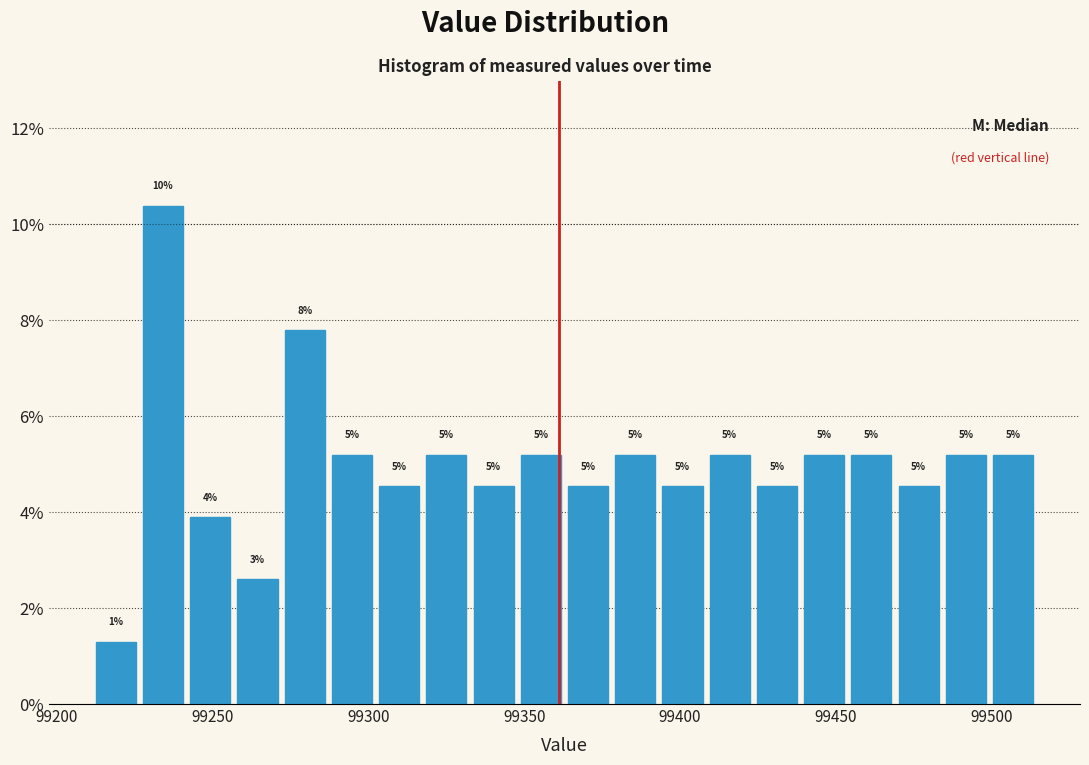

Around what value on the x-axis is the tallest bar? Give the approximate position of its centre, as read against the axis.

99235